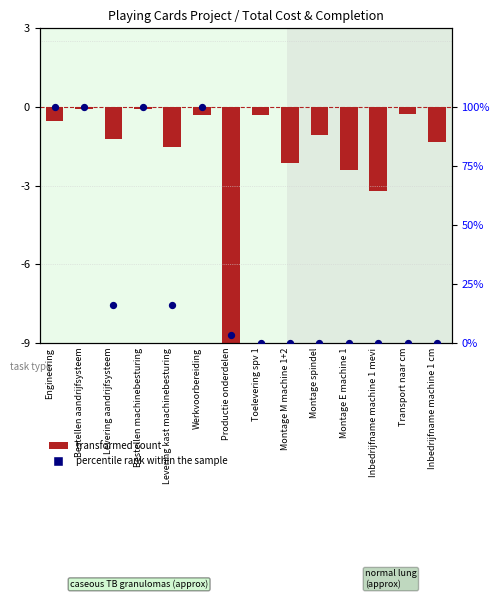

Which series has the largest total across all categories?

percentile rank within the sample